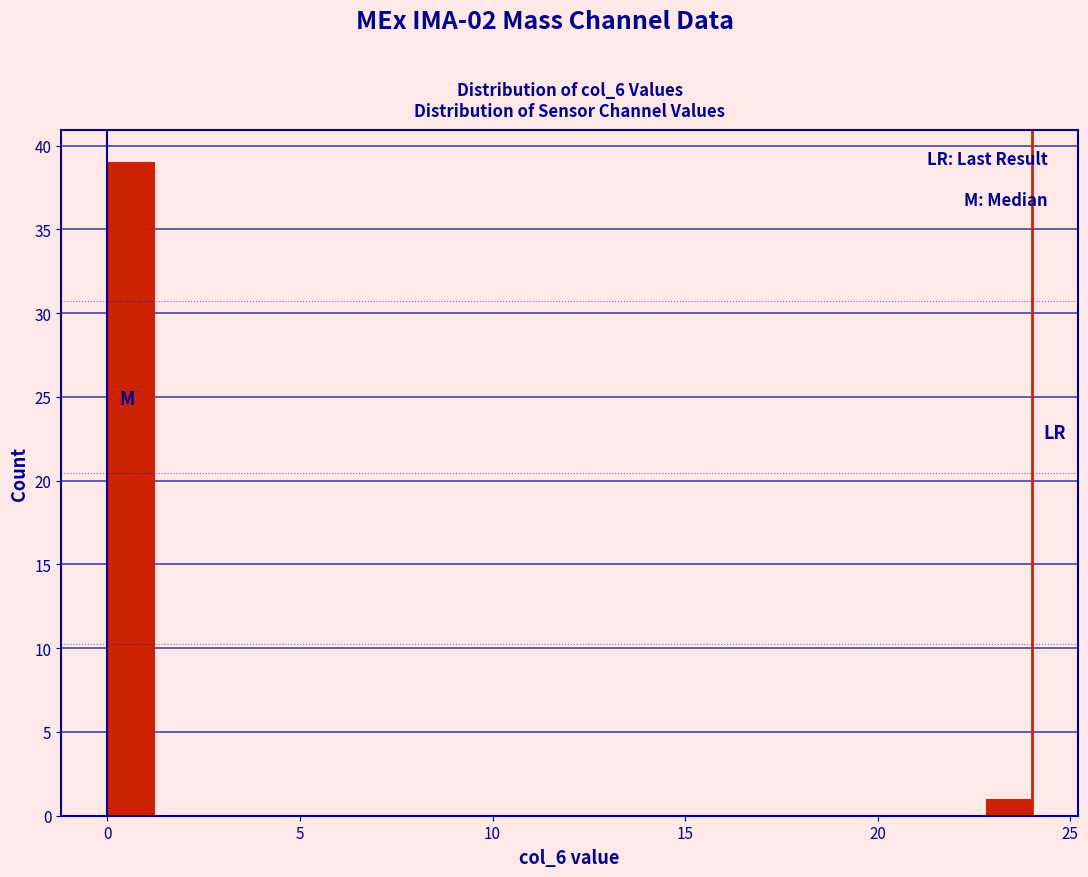

Read against the x-axis, roughly where is the centre of the tallest bar?

0.5